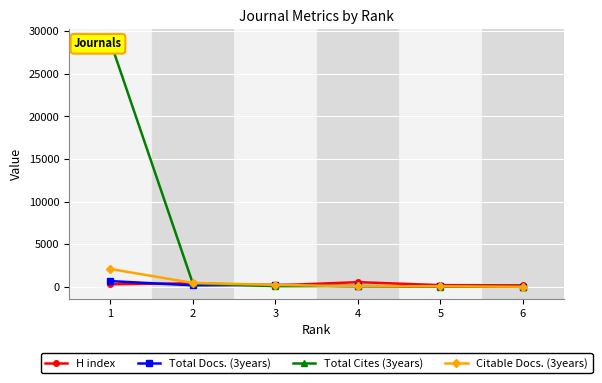

The Citable Docs. (3years) series shows 58 at 5. True or false?

True